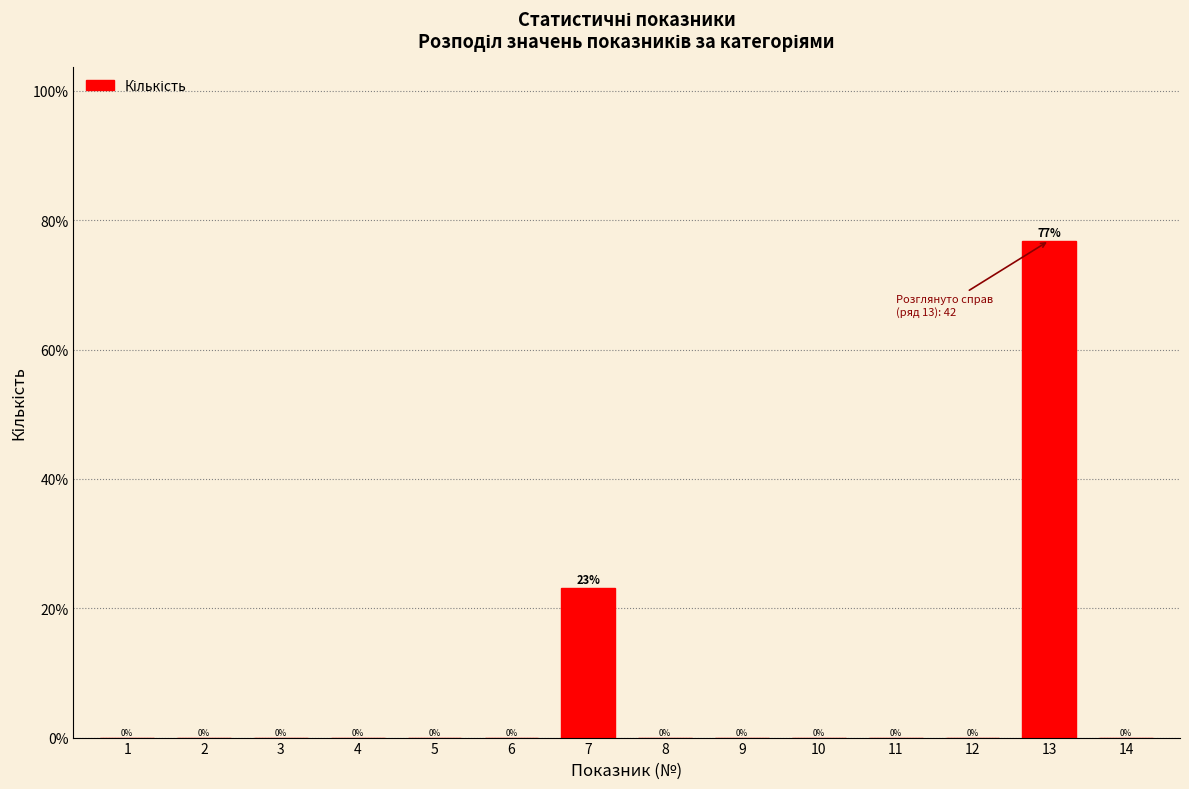

Between 8 and 7, which is larger?

7